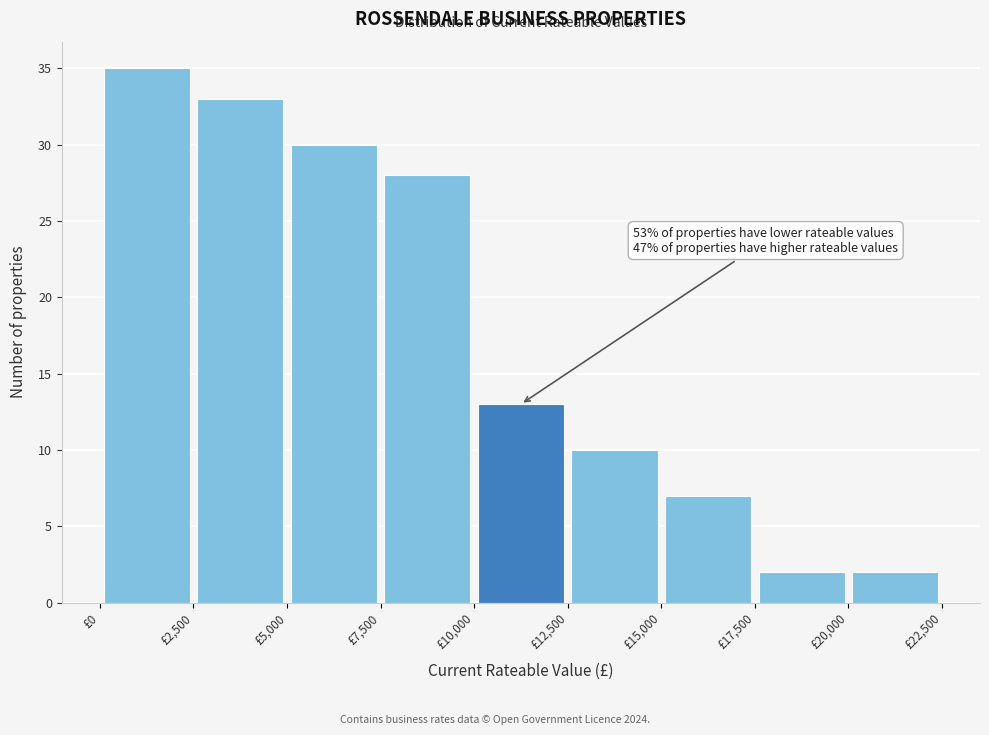

Which range on the x-axis has the tallest bar?

0 to 2500